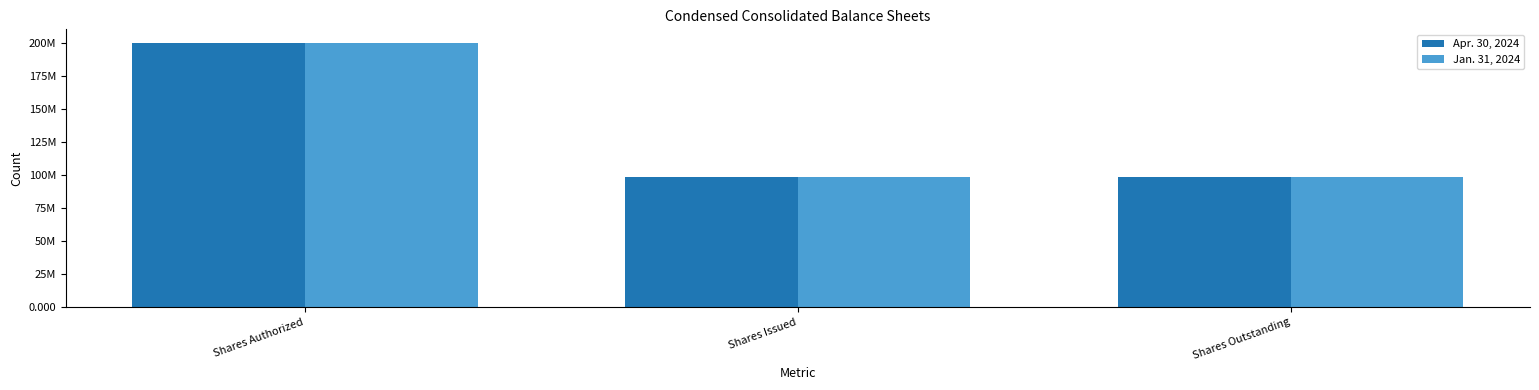

Does the chart contain any negative values?

No